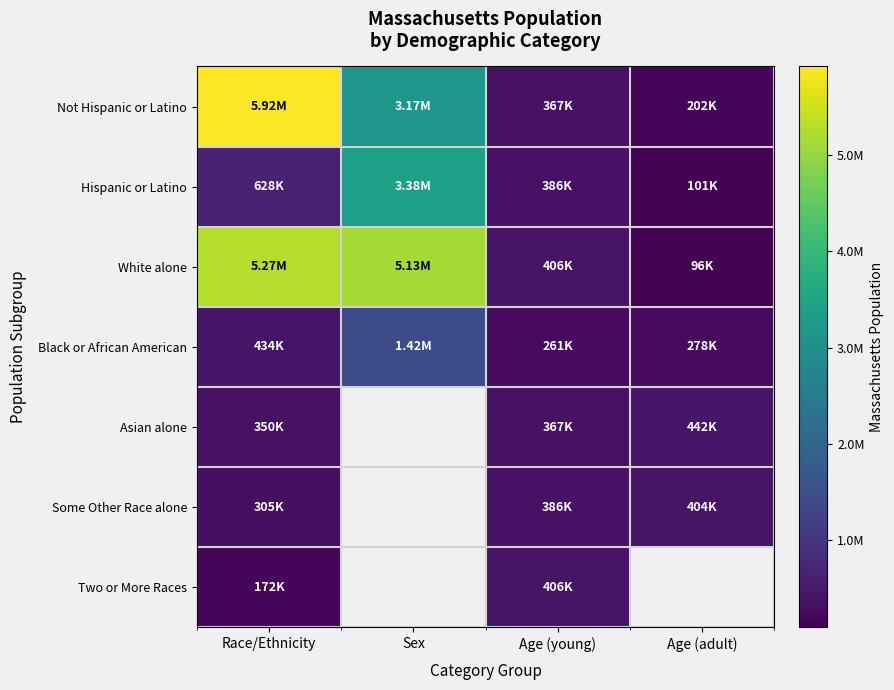

Which category has the highest value in the White alone series?

Race/Ethnicity